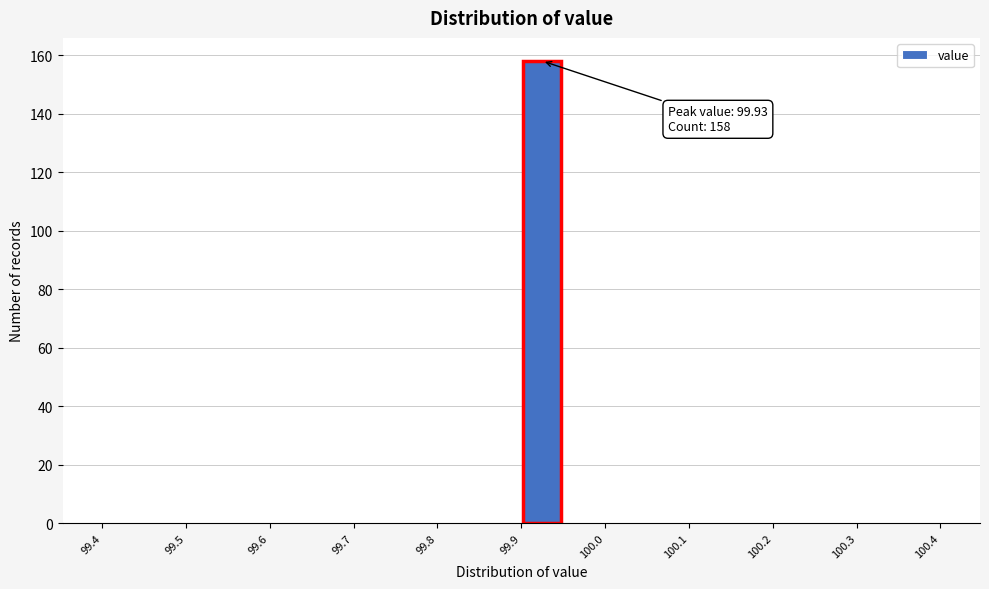

Which range on the x-axis has the tallest bar?

99.90 to 99.95